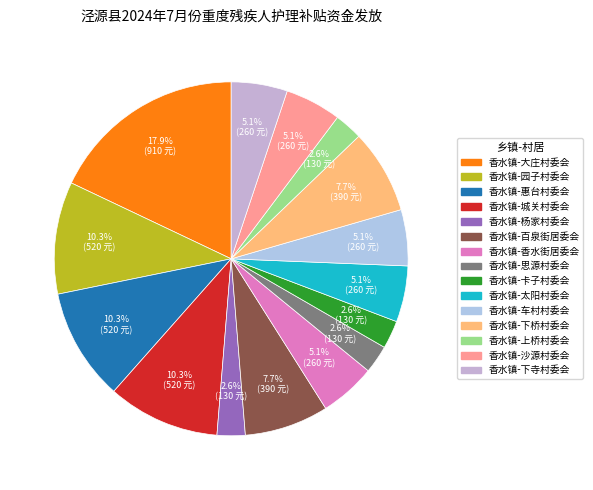

Count the number of slices in the pie.

15